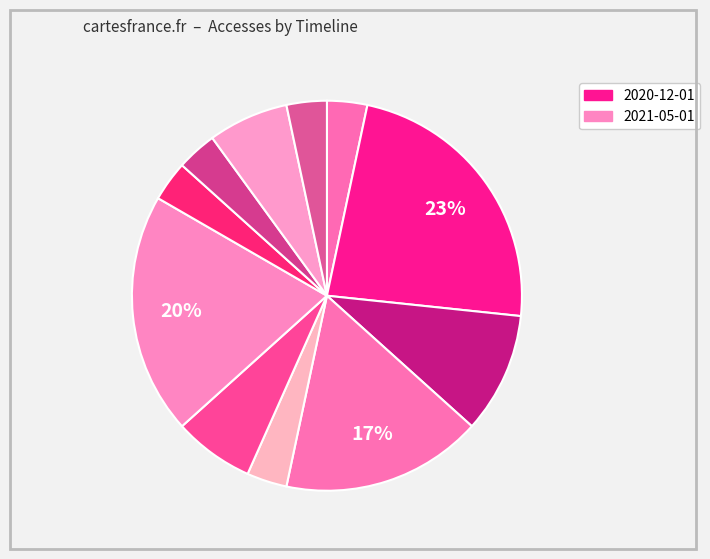

Count the number of slices in the pie.

11